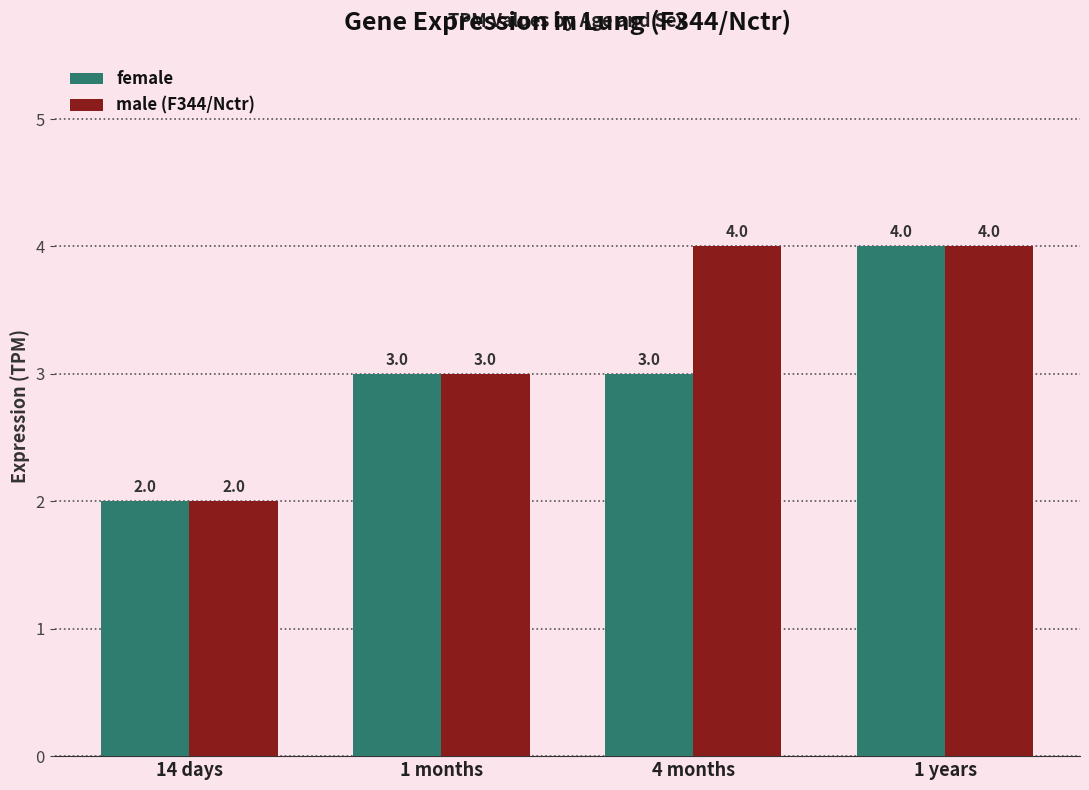

Which series changed the most between 14 days and 4 months?

male (F344/Nctr)